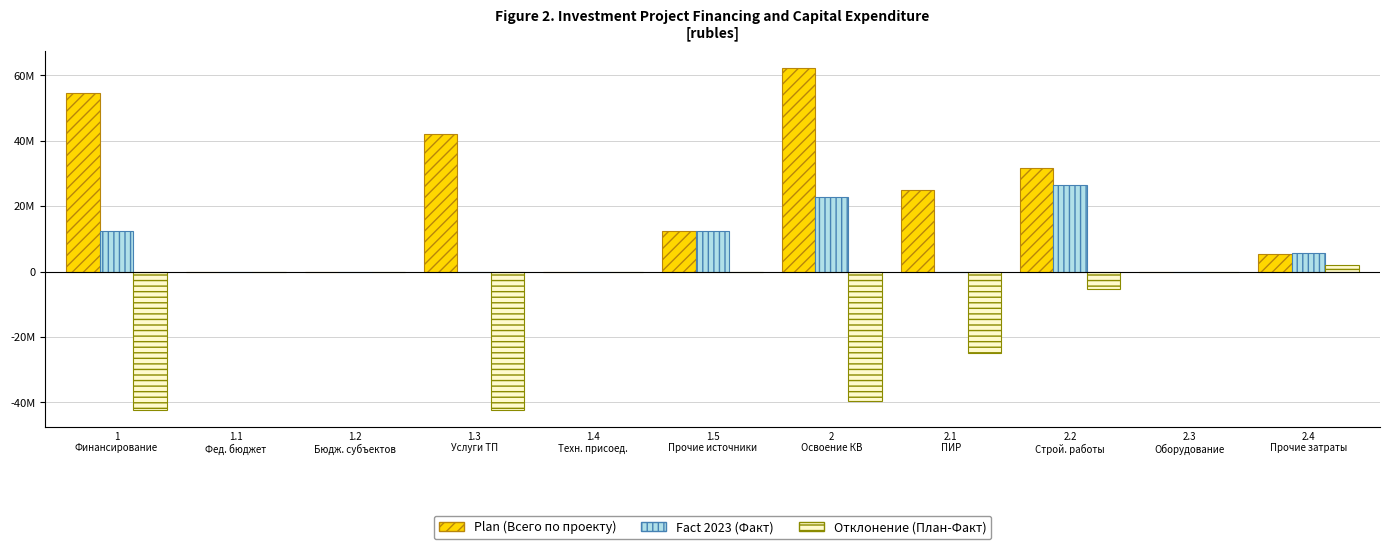

Which has a higher value, 1.3
Услуги ТП or 1.1
Фед. бюджет?

1.3
Услуги ТП